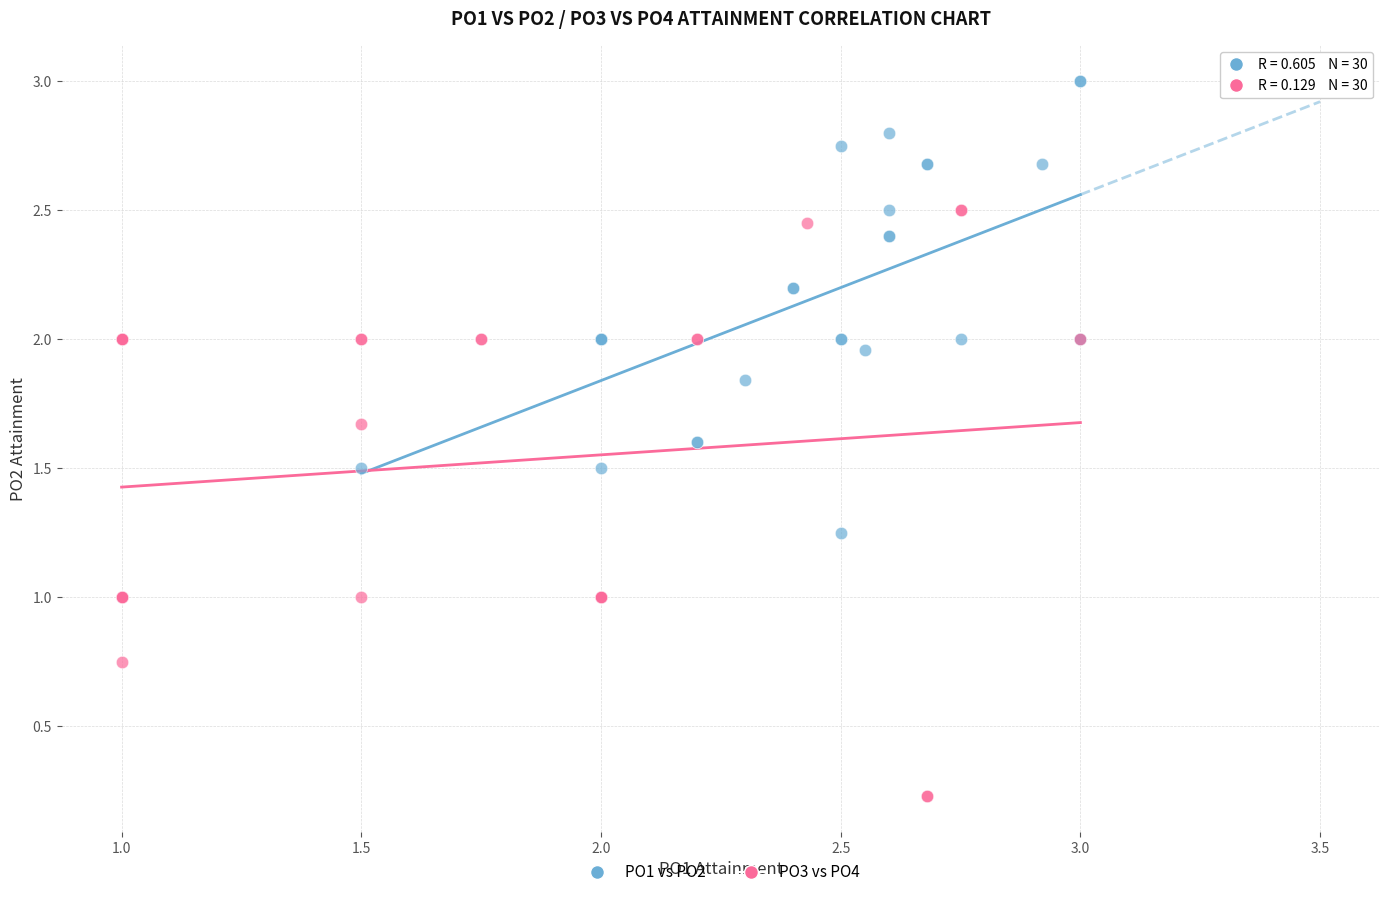

Which series contains the highest Y value?

PO1 vs PO2